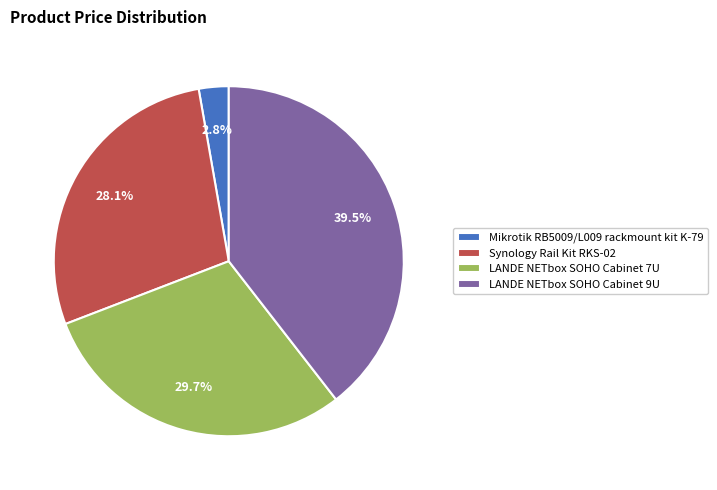

Is it true that Synology Rail Kit RKS-02 is 18% of the pie?

False